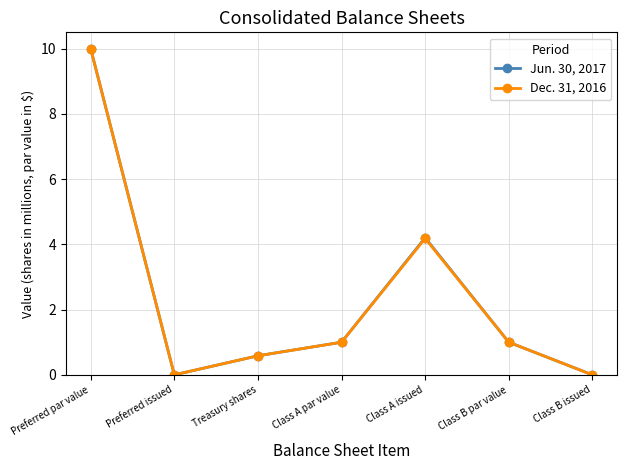

What is the total value across all series at Class A par value?

2.0